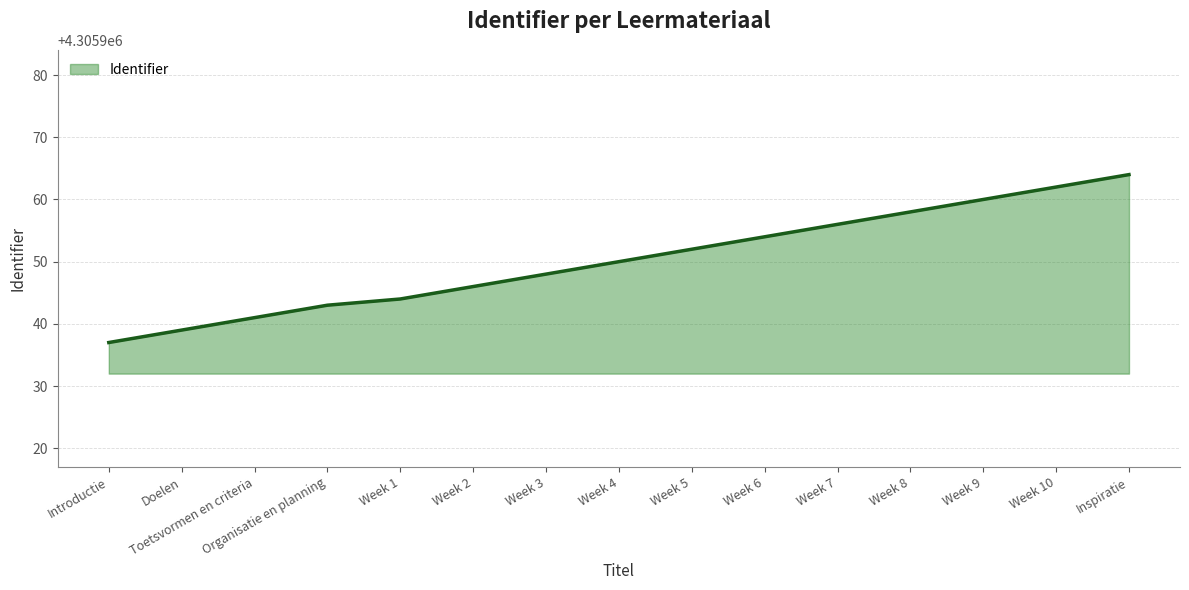

What position from the right is Week 7?

5